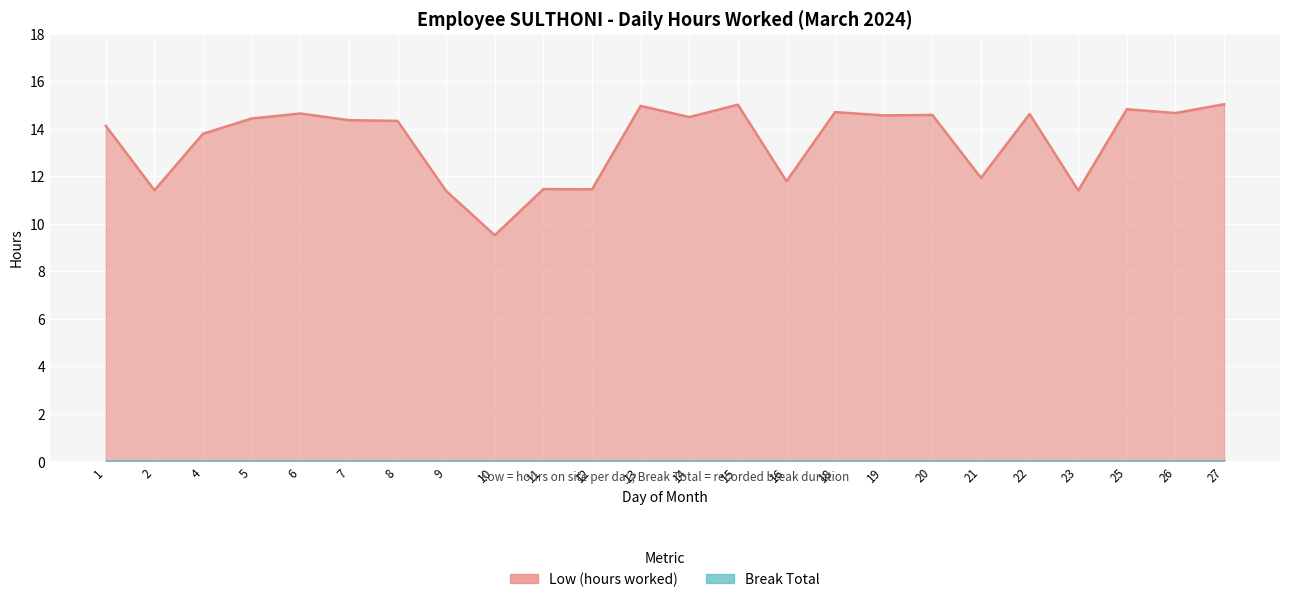

What is the smallest value displayed?

9.5